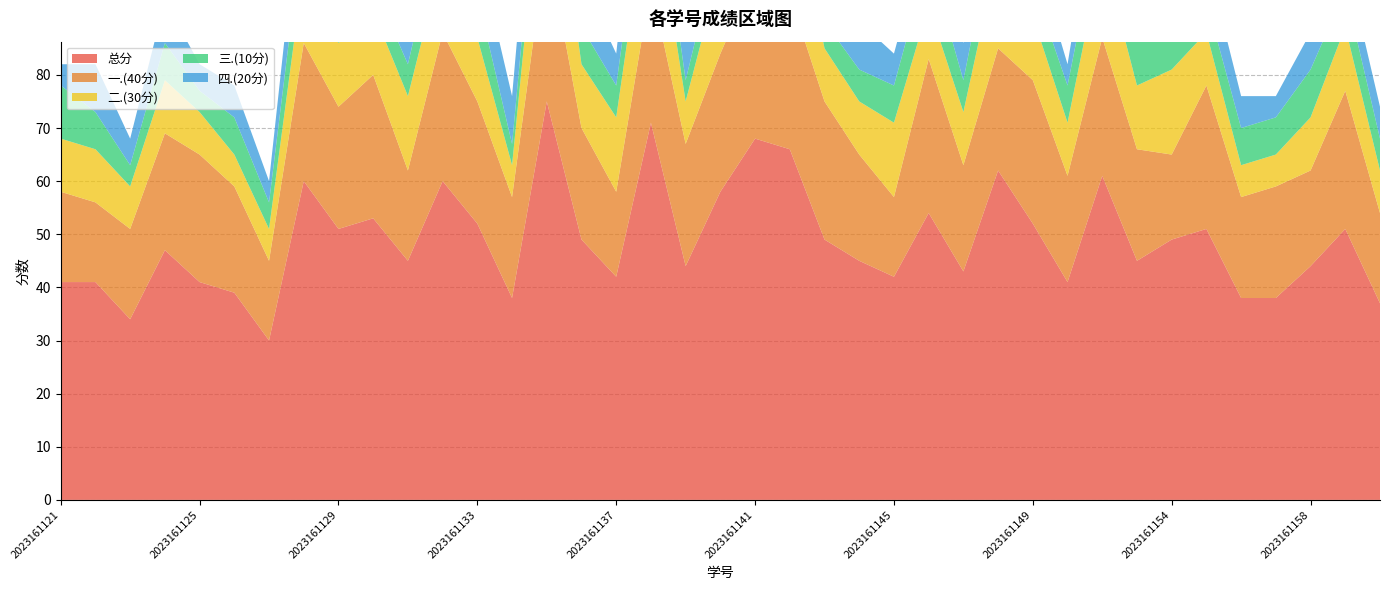

Reading right to left, list all the values displayed in this chart.

总分: 37	51	44	38	38	51	49	45	61	41	52	62	43	54	42	45	49	66	68	58	44	71	42	49	75	38	52	60	45	53	51	60	30	39	41	47	34	41	41
一.(40分): 17	26	18	21	19	27	16	21	26	20	27	23	20	29	15	20	26	29	31	26	23	26	16	21	30	19	23	28	17	27	23	26	15	20	24	22	17	15	17
二.(30分): 8	12	10	6	6	10	16	12	16	10	12	18	10	10	14	10	10	22	16	16	8	20	14	12	24	6	12	14	14	12	12	14	6	6	8	10	8	10	10
三.(10分): 6	7	9	7	7	6	8	9	8	7	6	9	6	9	7	6	5	6	8	6	4	9	6	7	8	4	8	8	6	5	7	9	5	7	4	7	4	7	10
四.(20分): 6	6	7	4	6	8	9	3	11	4	7	12	7	6	6	9	8	9	13	10	9	16	6	9	13	9	9	10	8	9	9	11	4	6	5	8	5	9	4